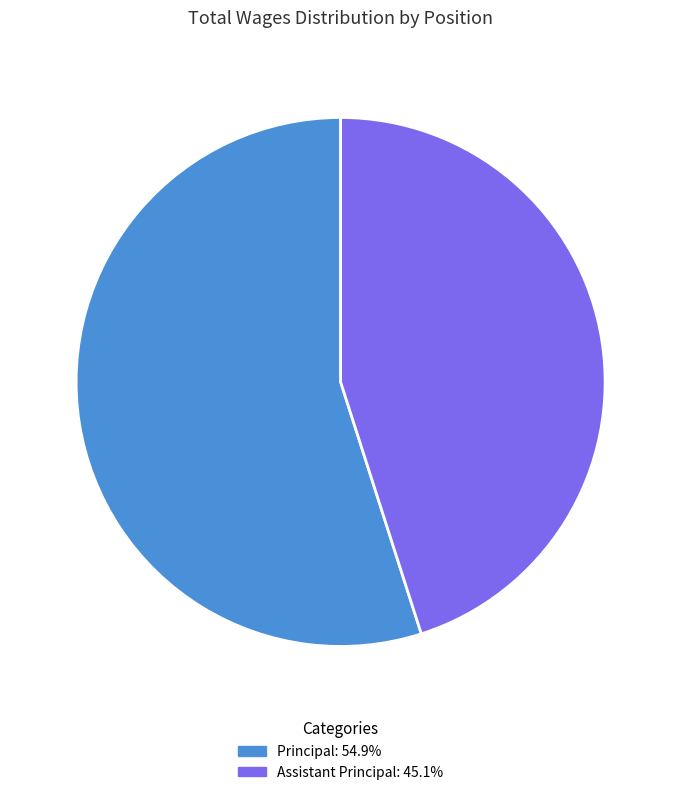

Is there a majority slice in this chart?

Yes